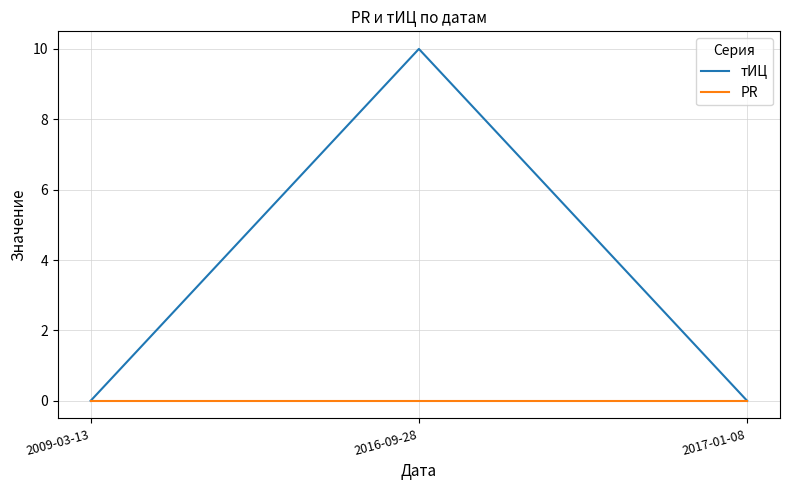

Reading left to right, extract all data points from this chart.

тИЦ: 2009-03-13=0	2016-09-28=10	2017-01-08=0
PR: 2009-03-13=0	2016-09-28=0	2017-01-08=0